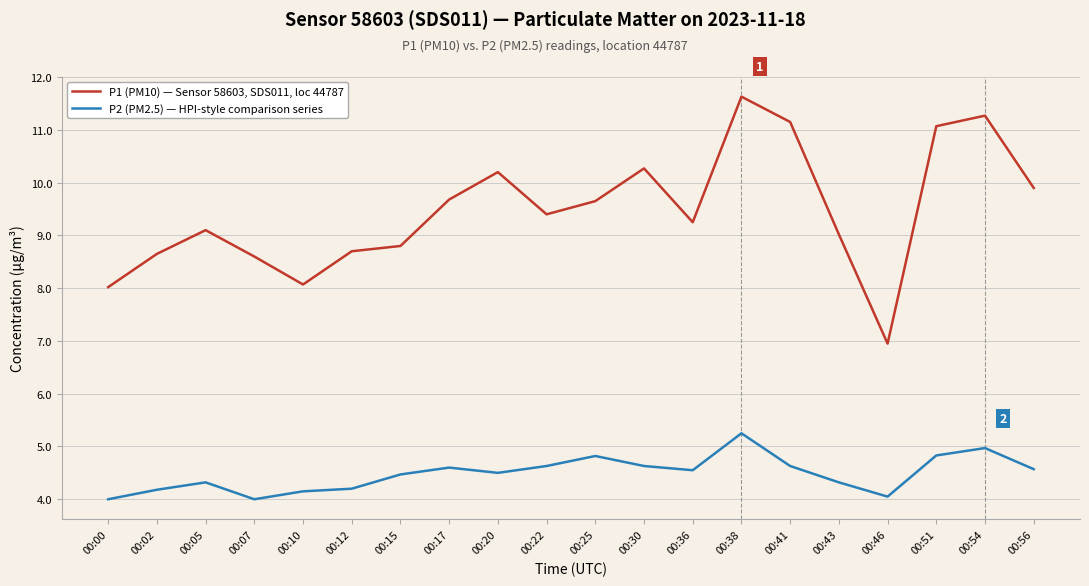

At which category is the sum across all series the highest?

00:38